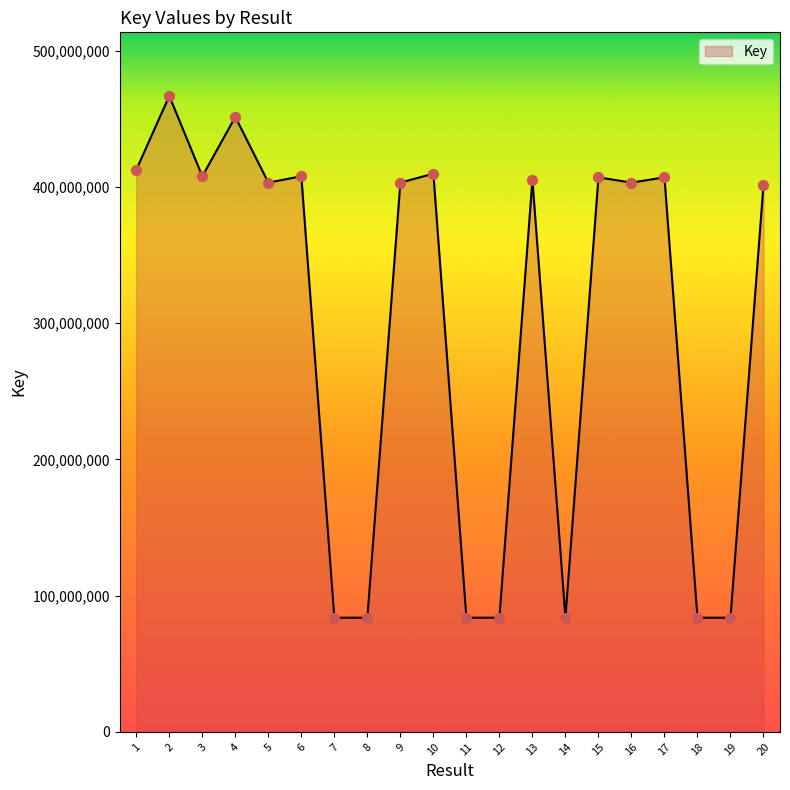

What is the change in value from 10 to 19?

-326016085